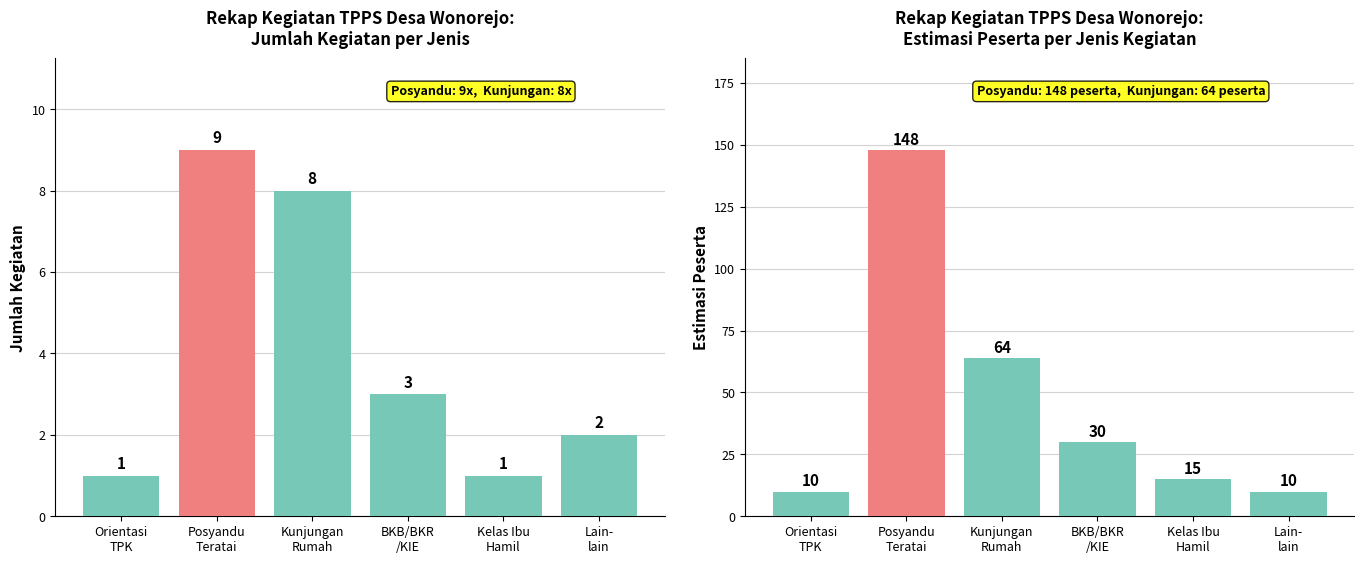

What is the difference between the highest and lowest values at Lain-
lain?

8